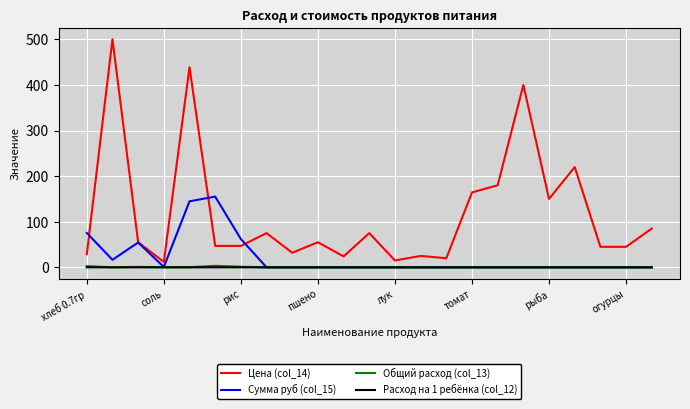

What is the maximum value for Сумма руб (col_15)?

155.1